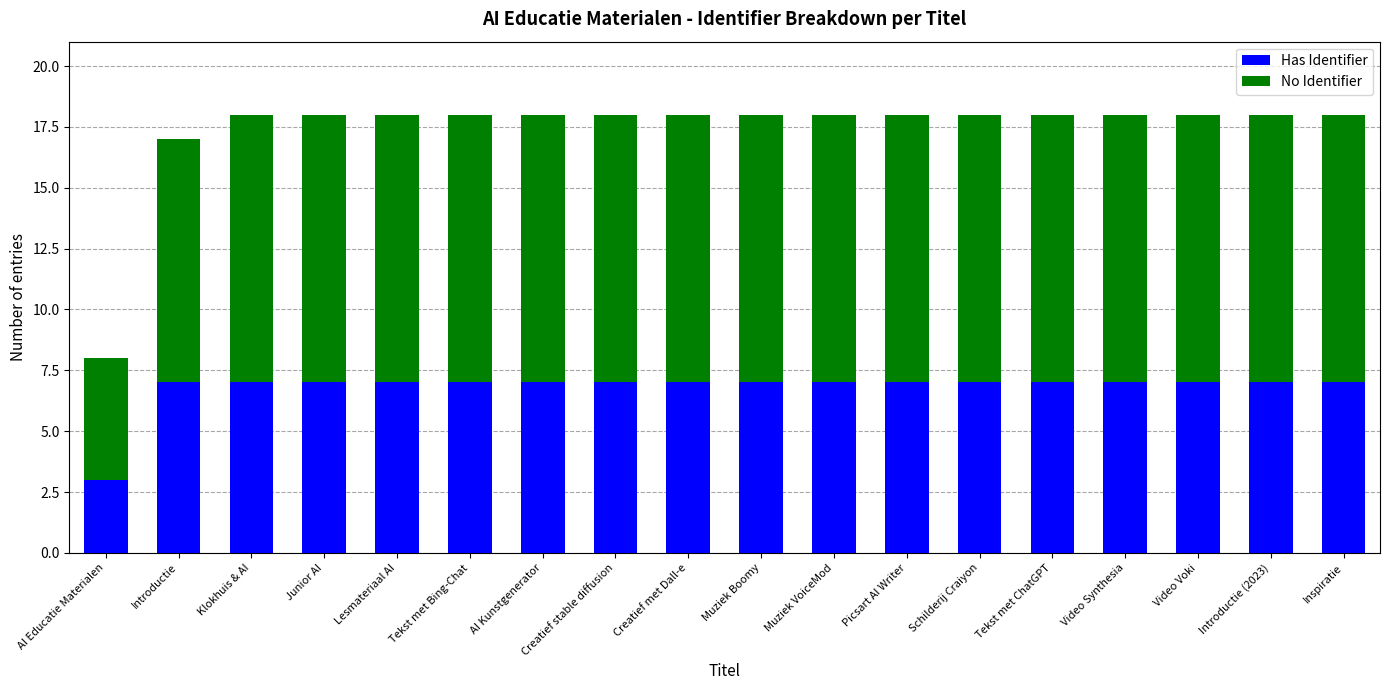

What are all the series names shown in the legend?

Has Identifier, No Identifier